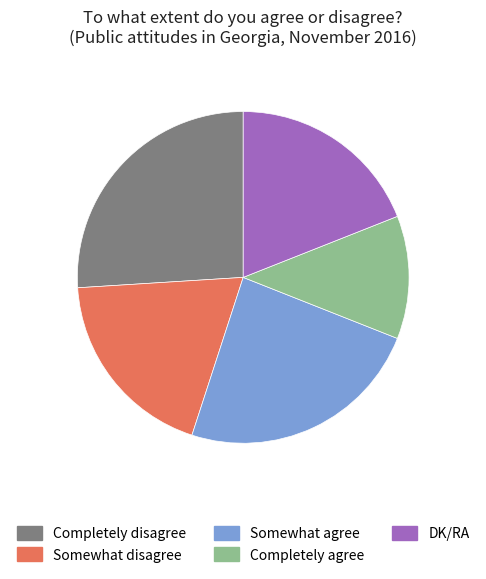

Do DK/RA and Somewhat agree together represent more than half of the pie?

No